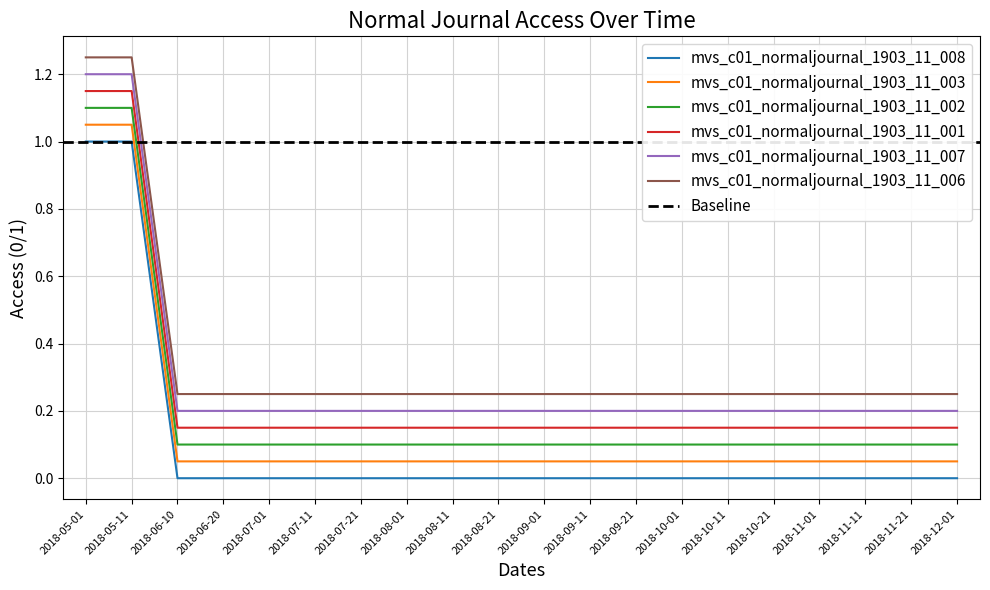

What is the difference between the second highest and minimum values in the mvs_c01_normaljournal_1903_11_002 series?

1.0